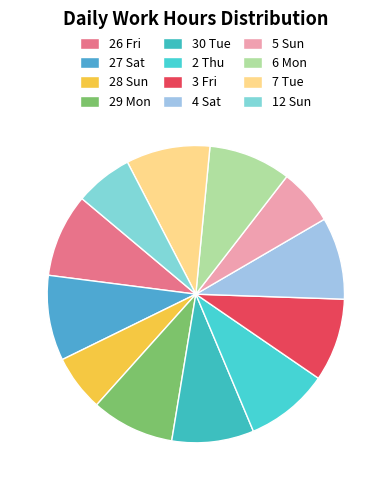

True or false: 28 Sun accounts for 6% of the total.

True